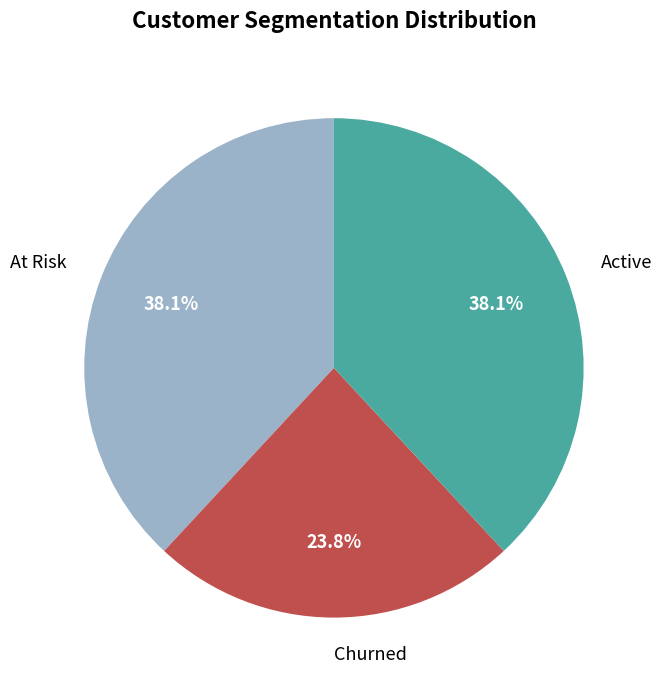

Combined, what portion of the pie is Active and Churned?

61.9%